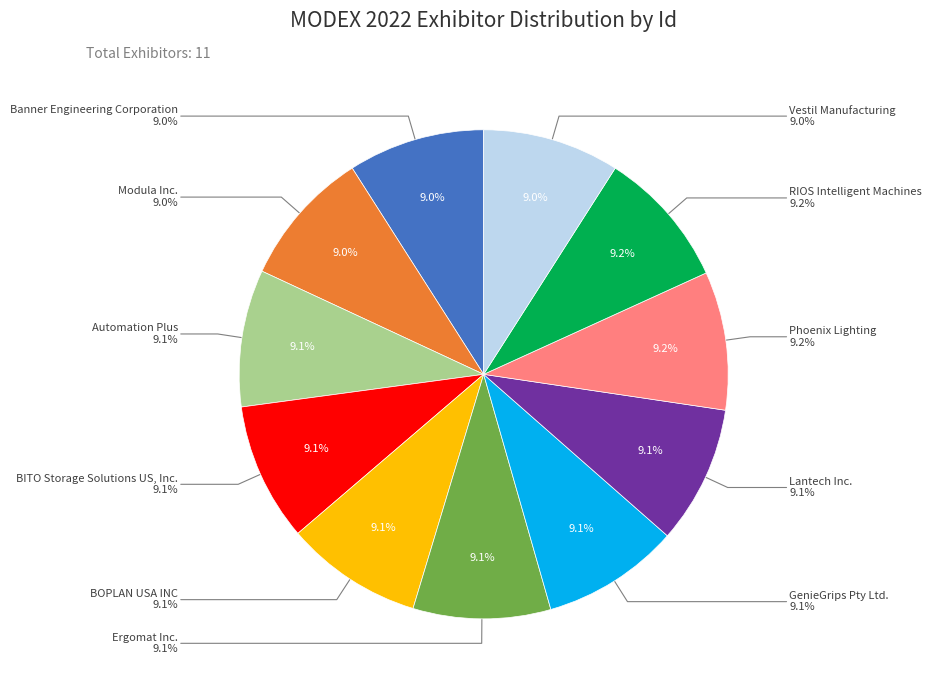

Does BITO Storage Solutions US, Inc. account for over 50% of the chart?

No